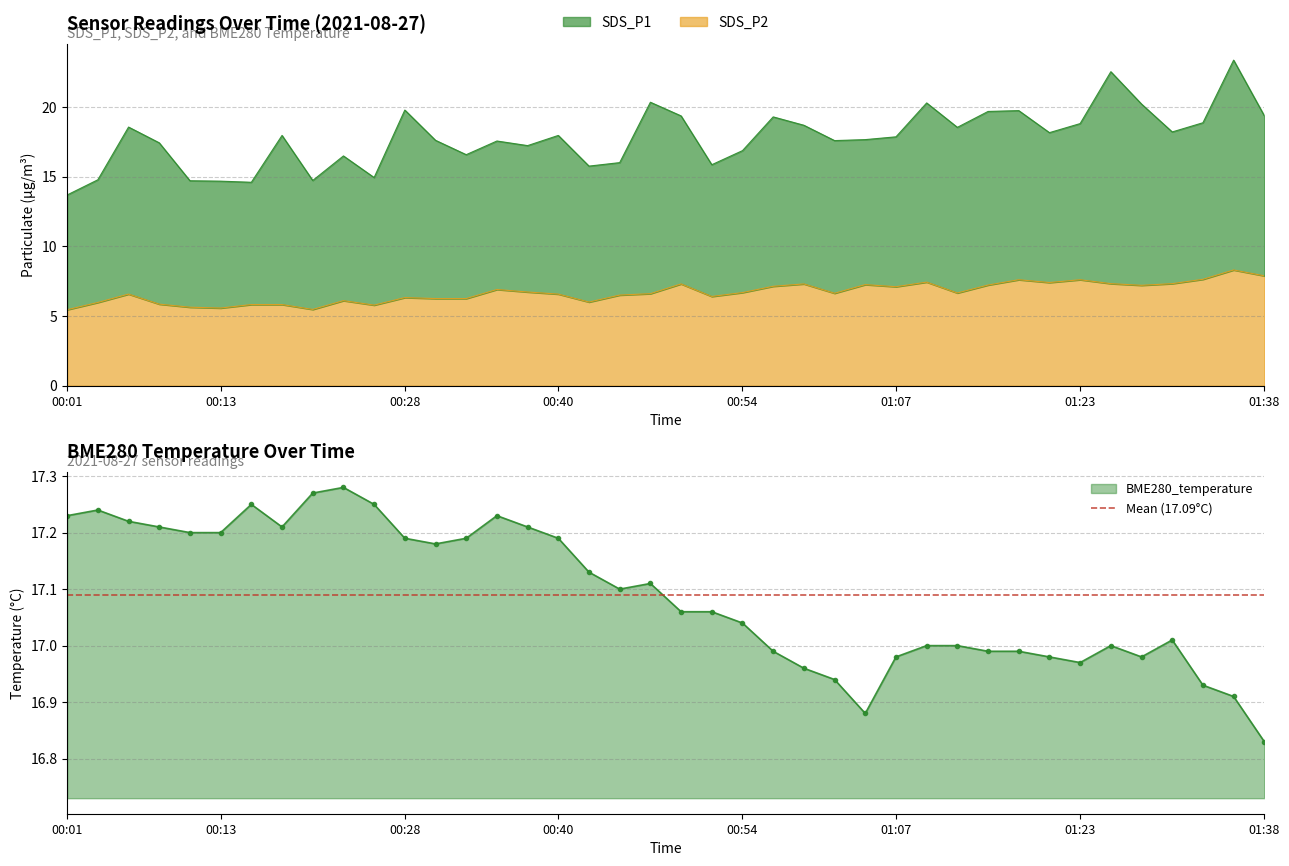

What is the maximum value for SDS_P2?

8.3